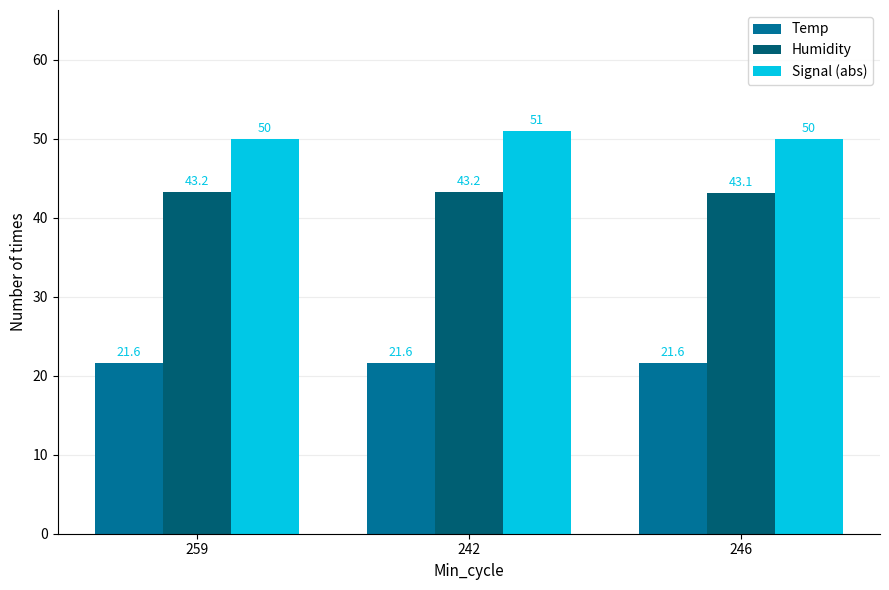

At which label is Humidity closest to 43?

246